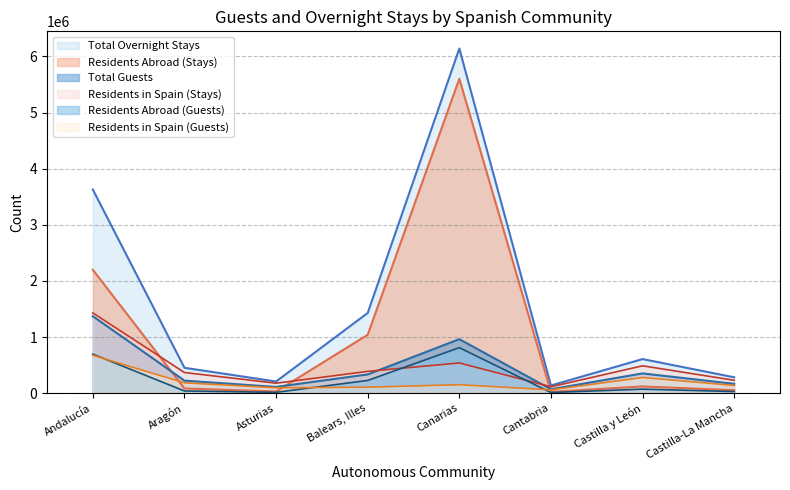

At which category does Residents Abroad (Guests) reach its first local valley?

Asturias